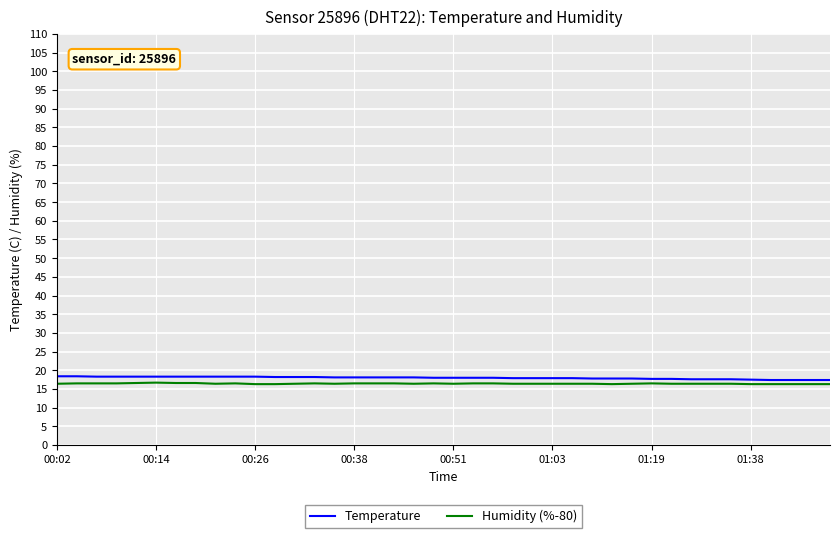

What is the smallest value displayed?

16.3